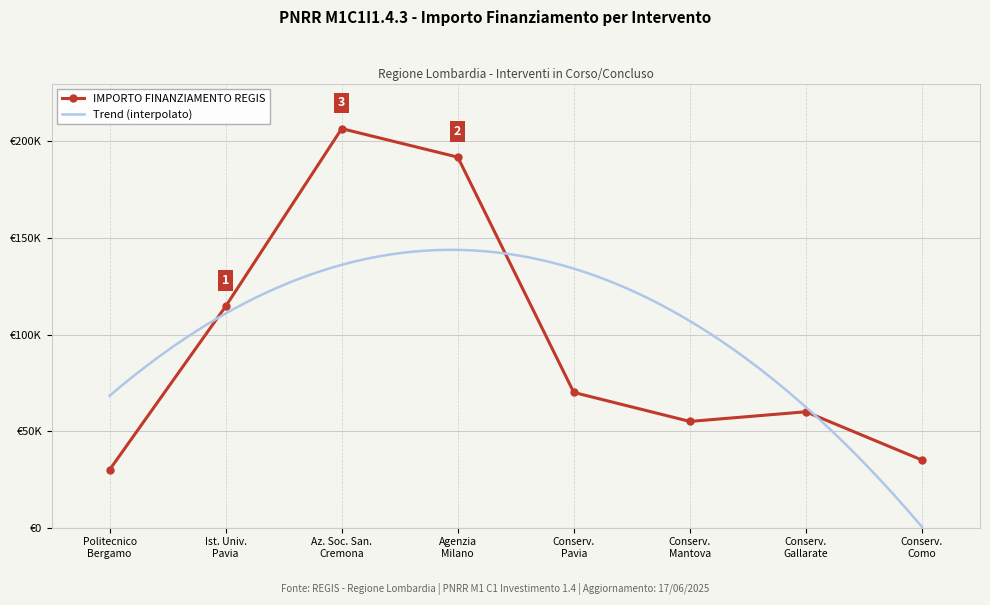

How many values exceed 70028?

3